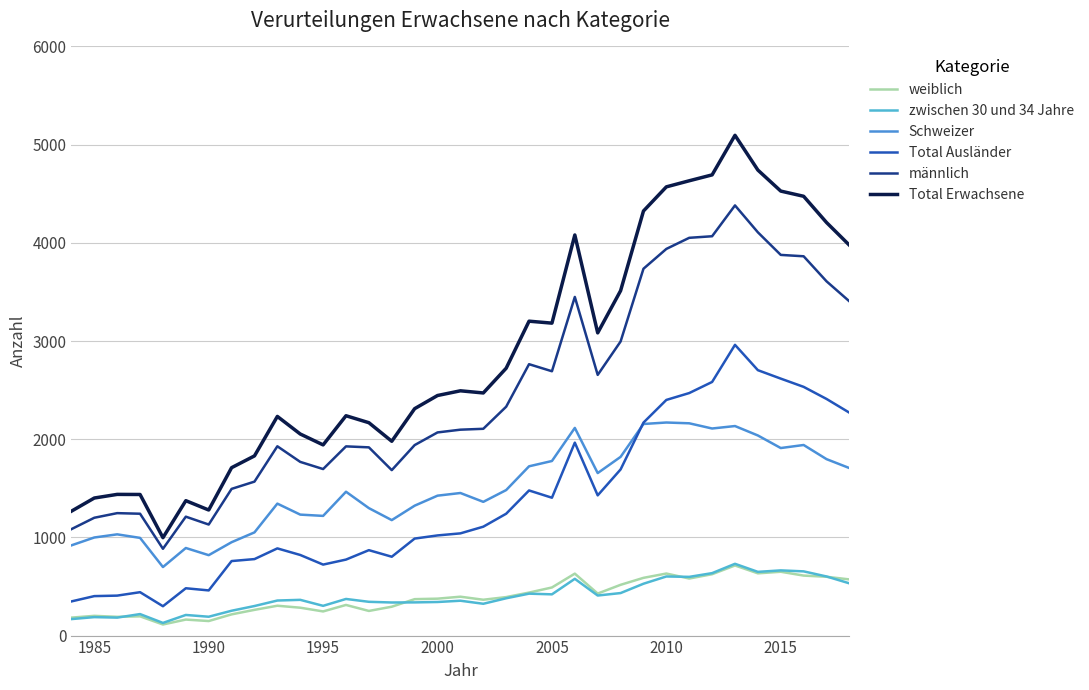

What is the greatest value displayed?

5095